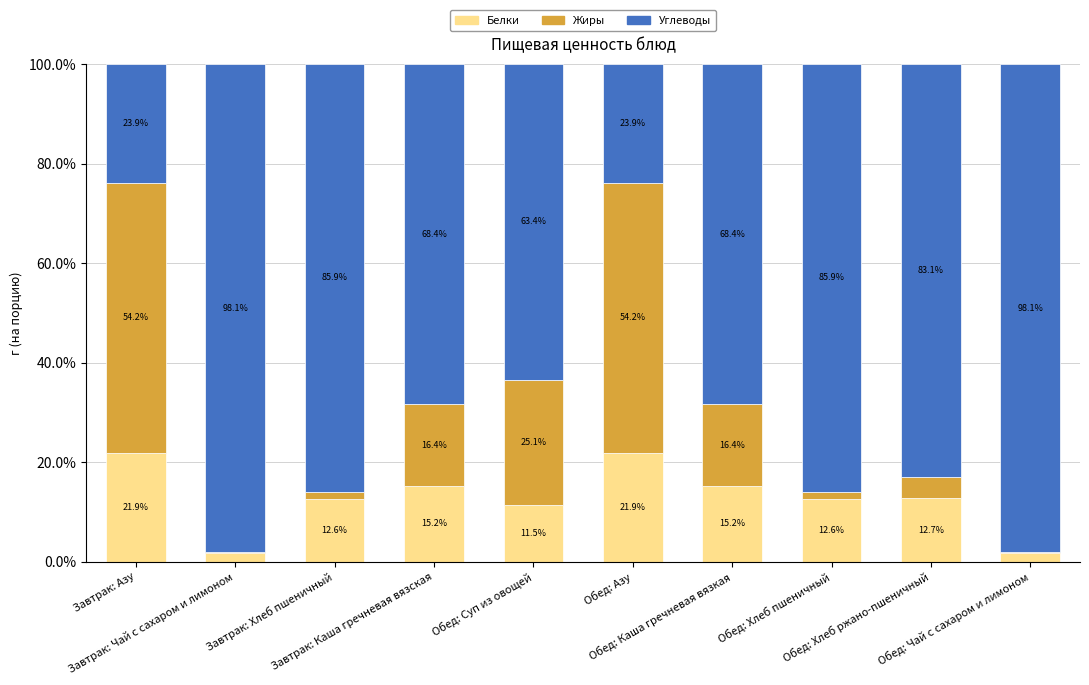

What is the highest value of the Белки series?

21.9